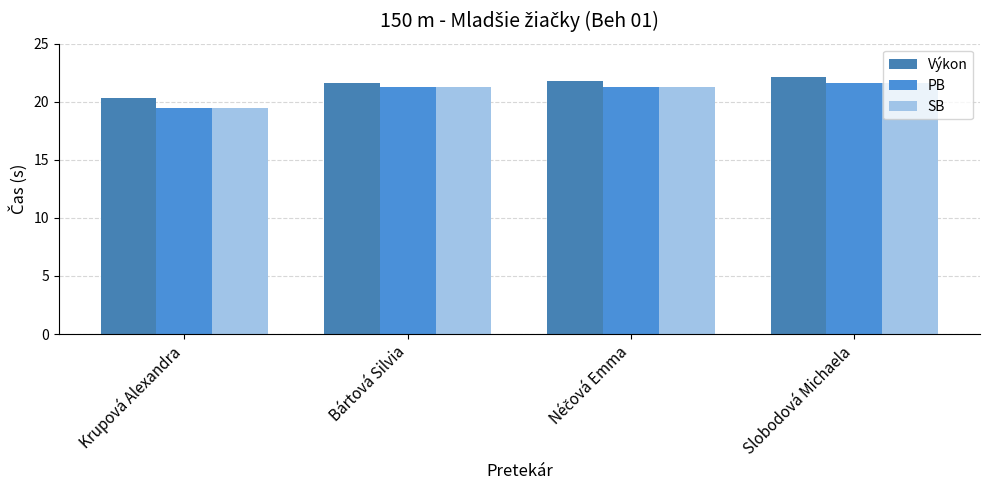

How many bars are there in each group?

3